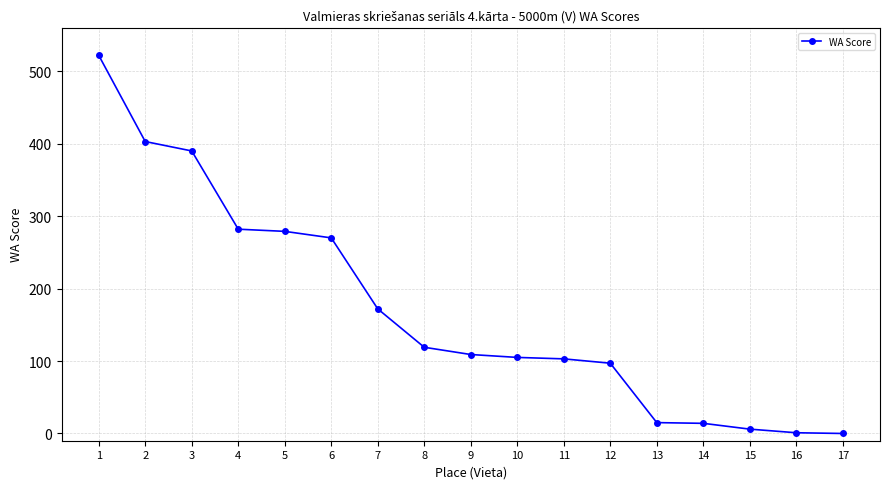

What value does the data have at 6, to the nearest 100?

300